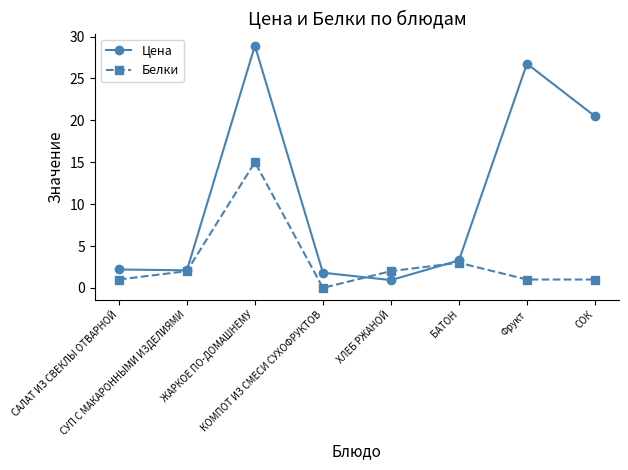

What is the sum of the Цена values at КОМПОТ ИЗ СМЕСИ СУХОФРУКТОВ and СОК?

22.3